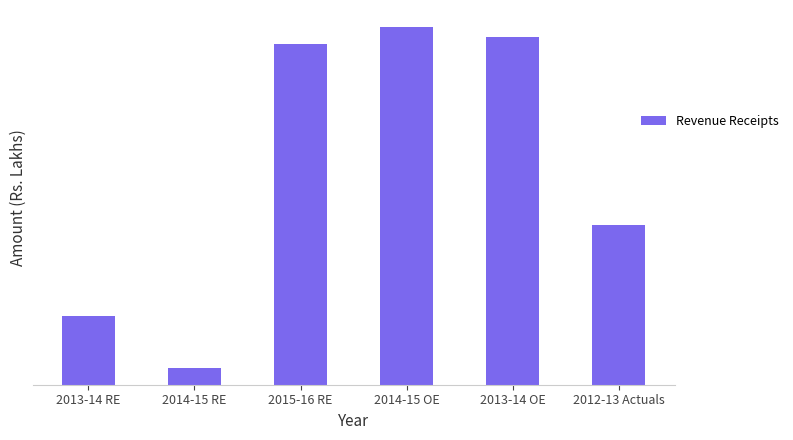

Reading left to right, what are all the values shown in this chart?

2013-14 RE=218971.0	2014-15 RE=211107.9	2015-16 RE=265430.2	2014-15 OE=268566.4	2013-14 OE=266684.8	2012-13 Actuals=233559.0